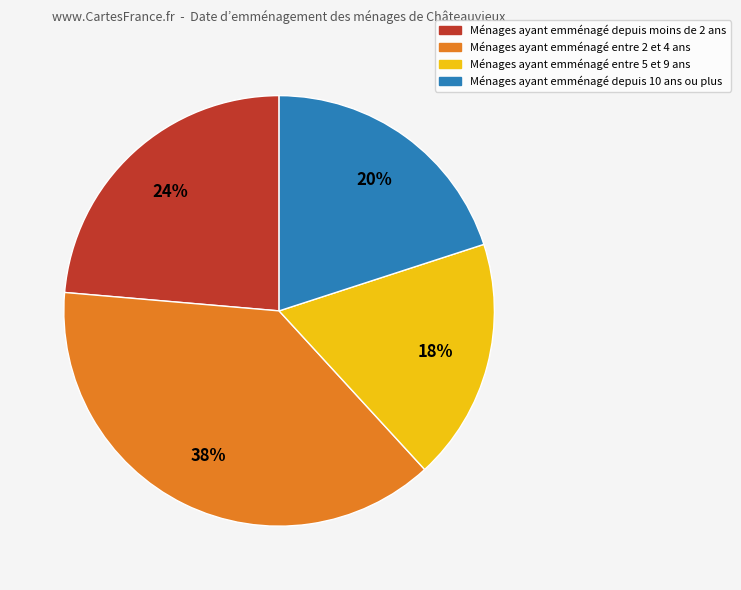

Combined, do Ménages ayant emménagé entre 2 et 4 ans and Ménages ayant emménagé depuis 10 ans ou plus account for over 50%?

Yes